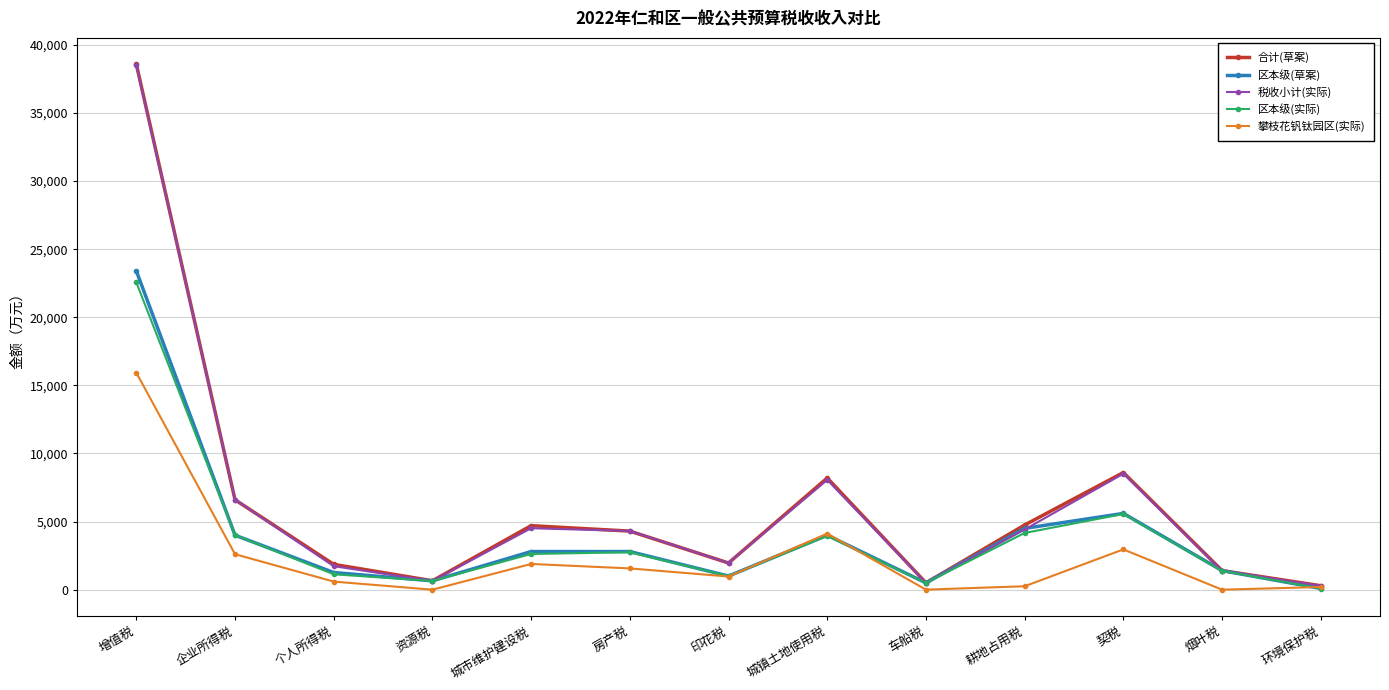

Which series changed the most between 资源税 and 房产税?

税收小计(实际)